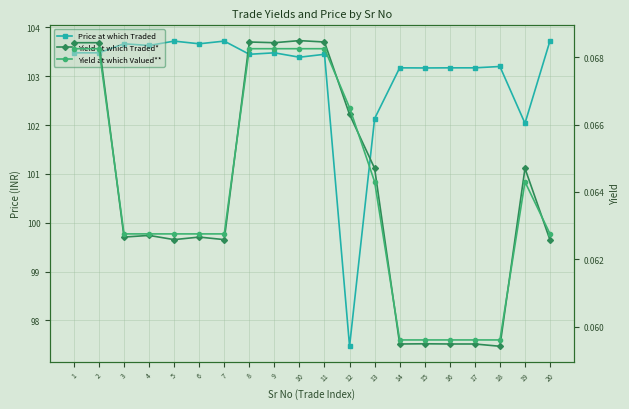

True or false: Price at which Traded and Yield at which Valued** cross at least once.

False